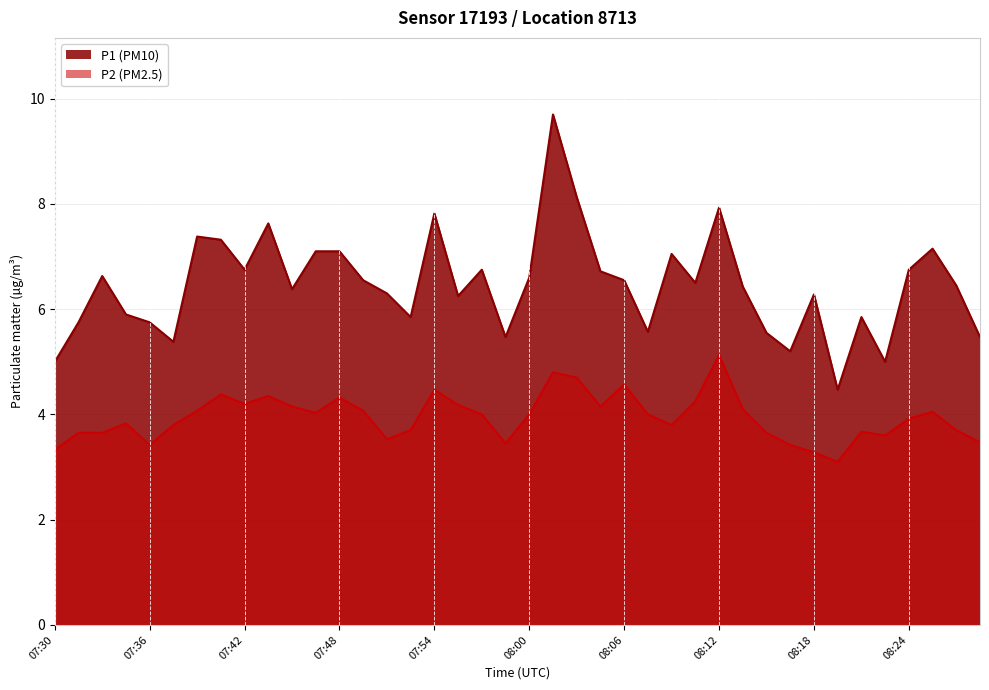

Is the value of P1 at 07:56 greater than the value of P2 at 07:50?

Yes